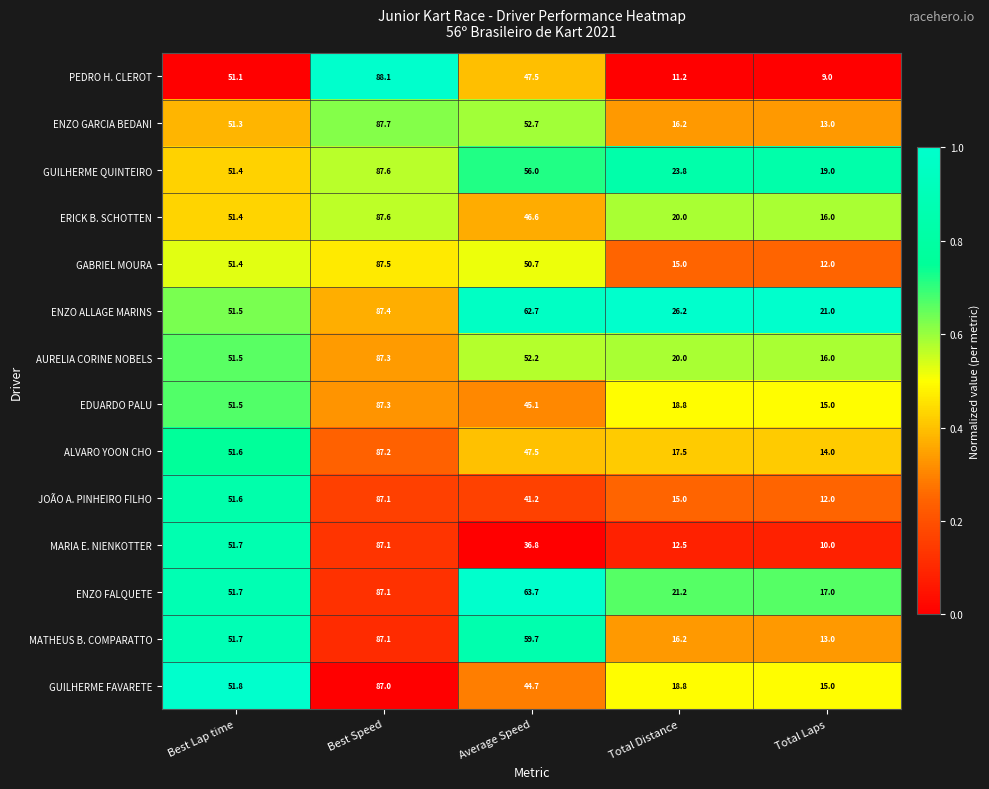

What is the average value of the MATHEUS B. COMPARATTO series?

45.5